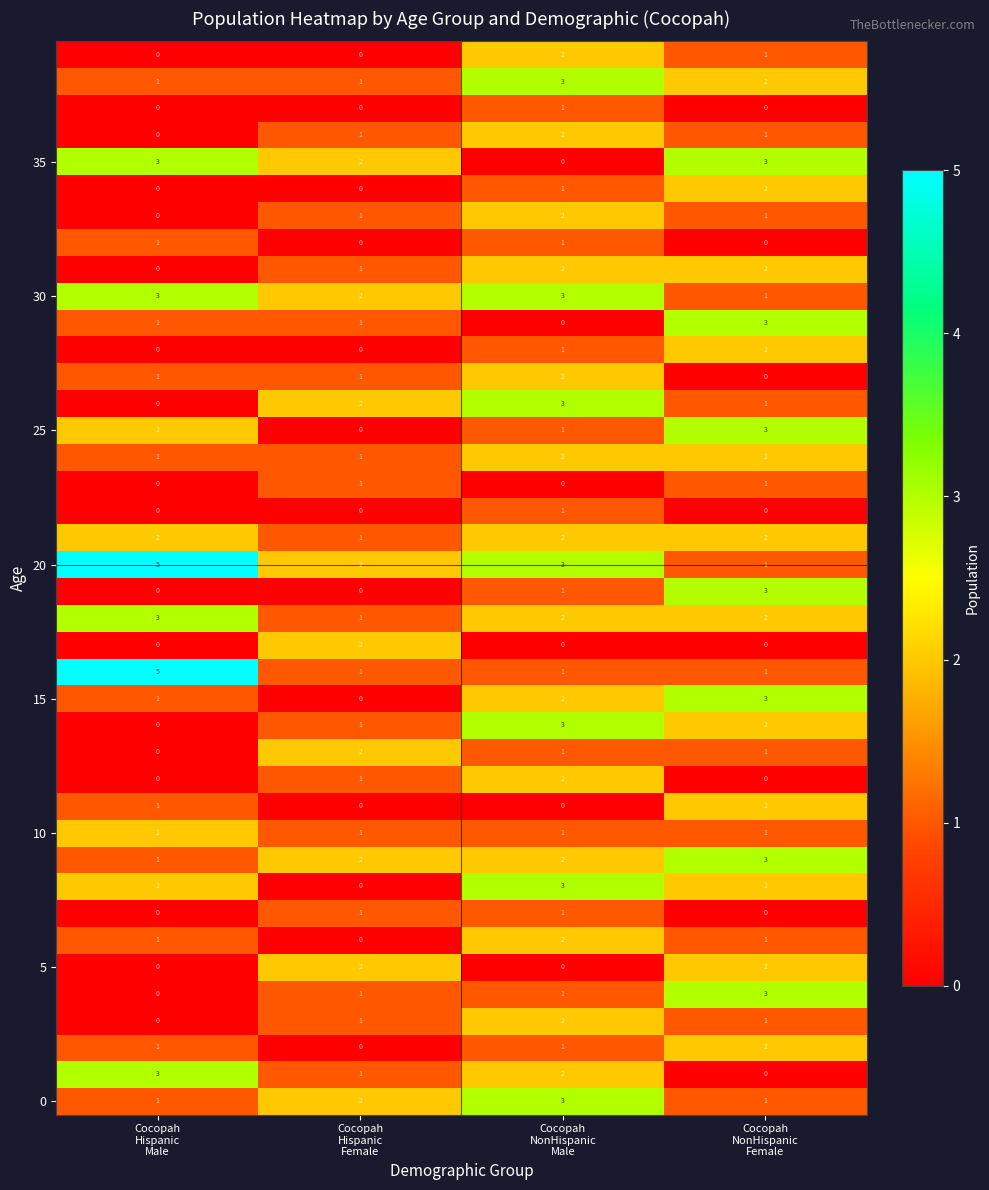

What is the greatest value displayed?

5